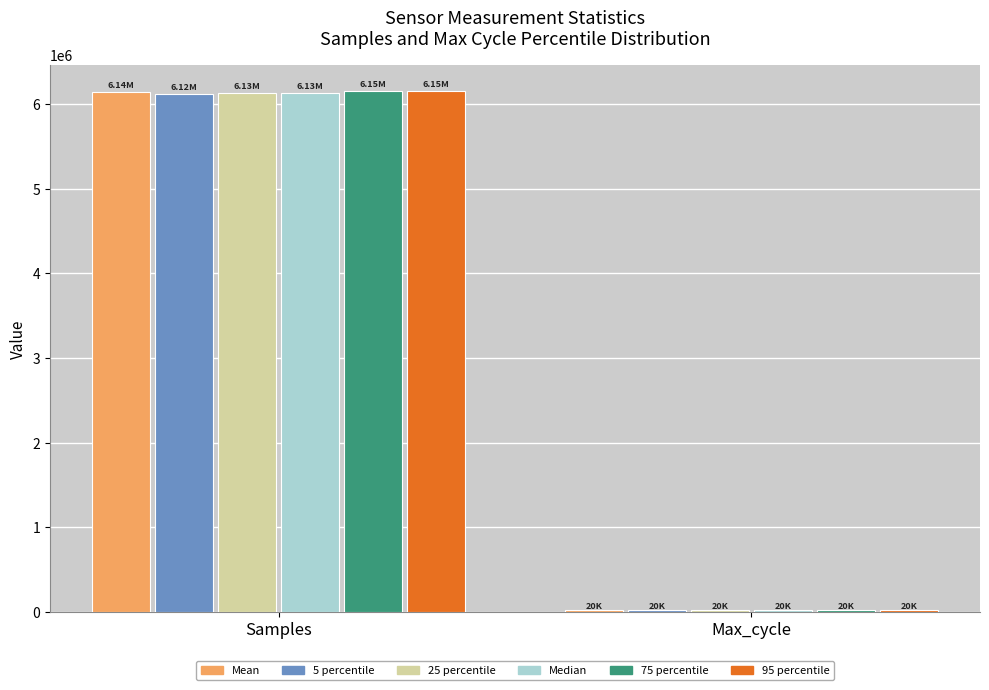

Which category has the highest value in the Median series?

Samples